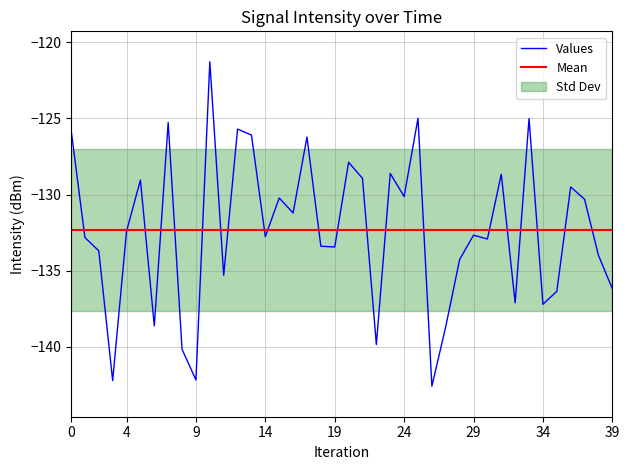

Between 24 and 35, which is larger?

24